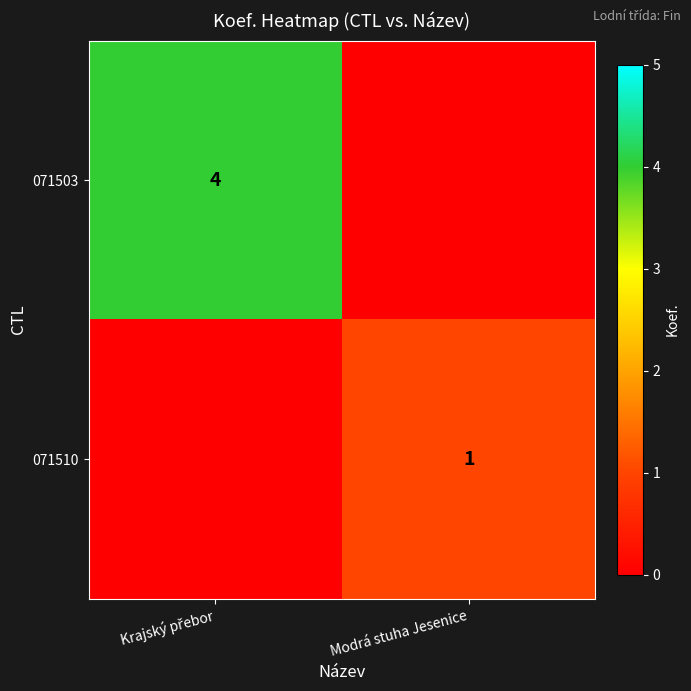

What is the maximum value shown in the chart?

4